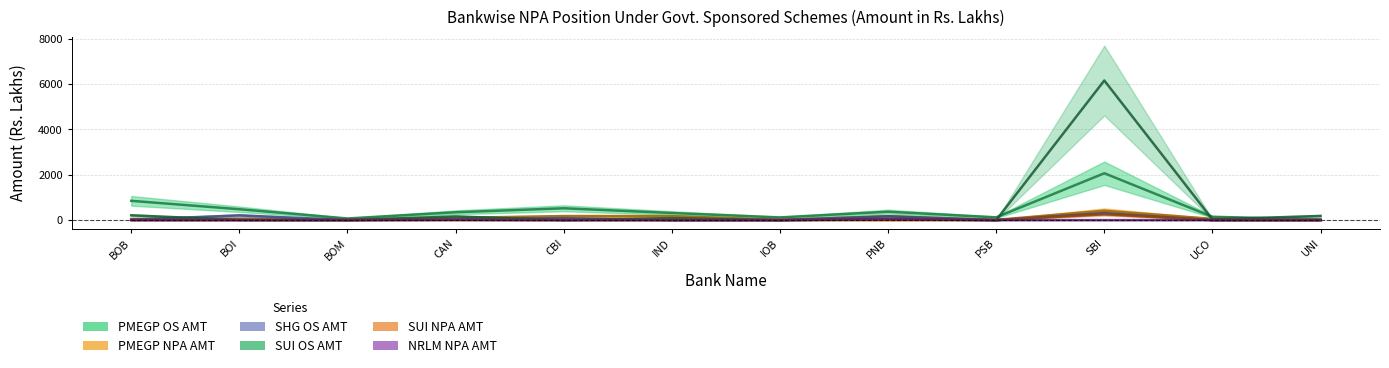

Which series has the largest range (max minus min)?

SUI OS AMT